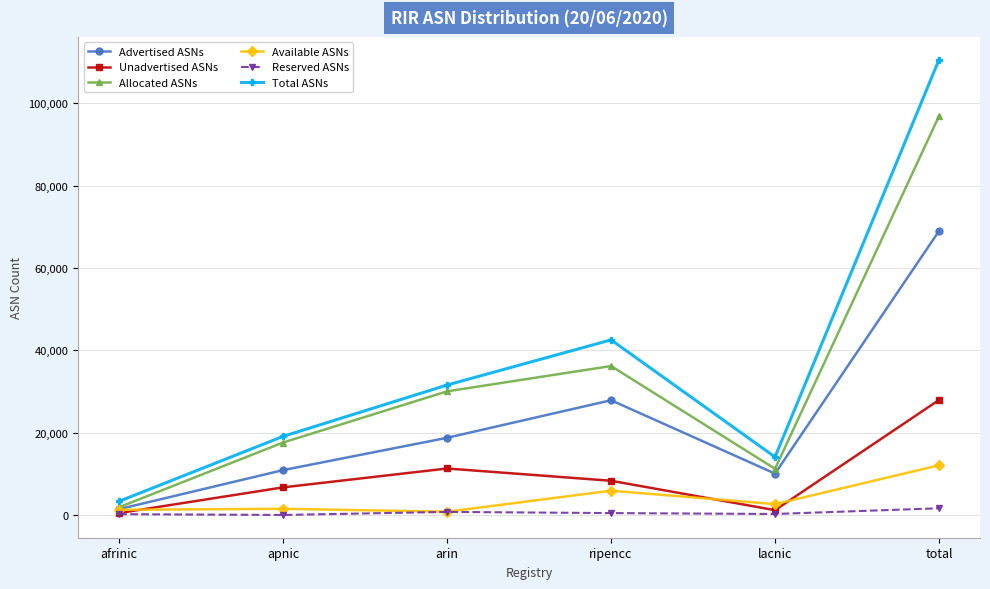

True or false: Reserved ASNs has a value of 457 at ripencc.

True